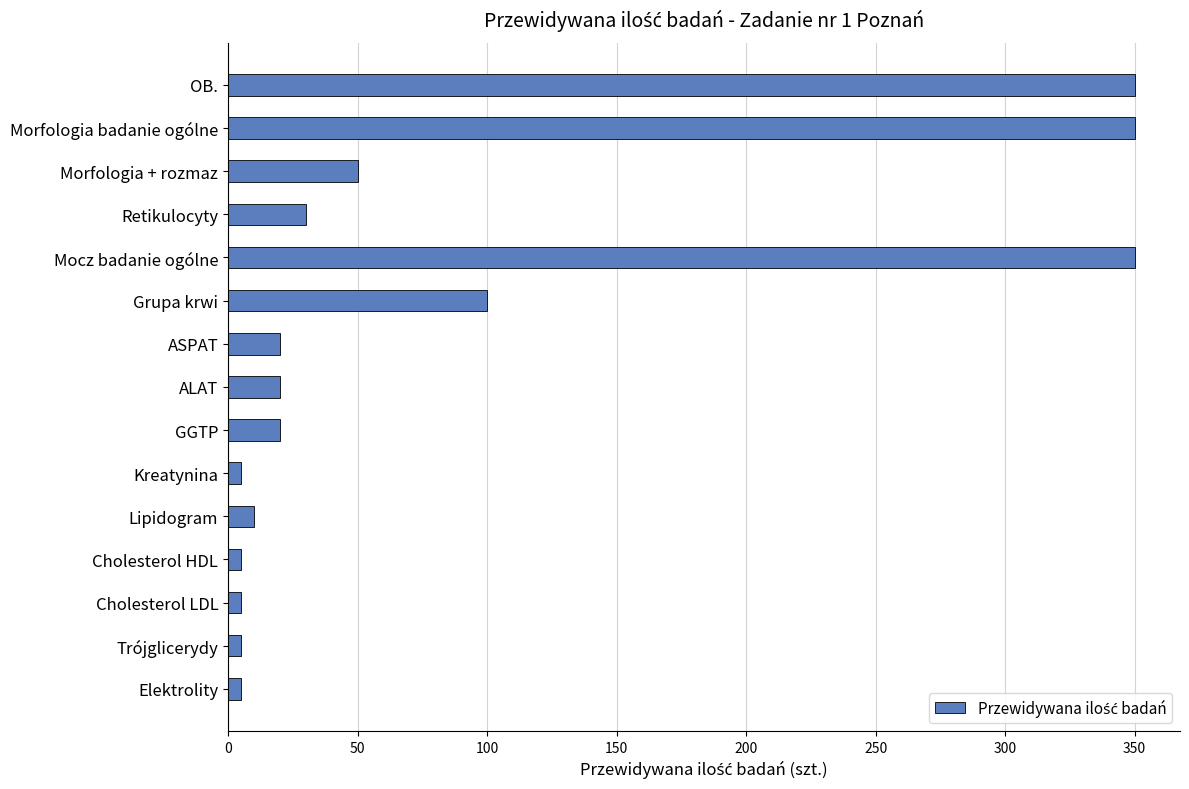

What is the minimum value shown in the chart?

5